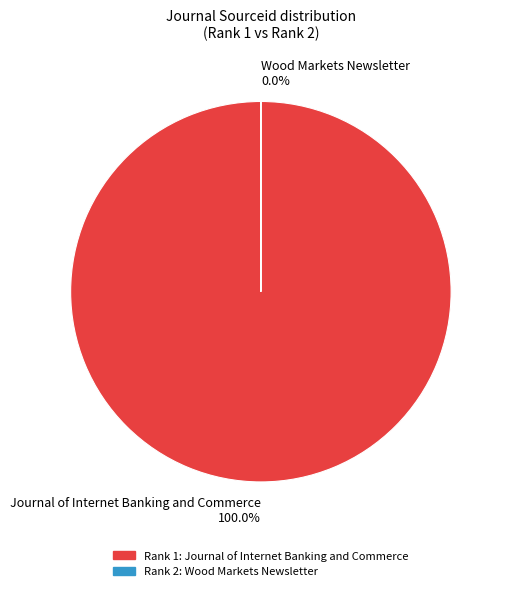

Rank the categories by value from lowest to highest.

Wood Markets Newsletter, Journal of Internet Banking and Commerce